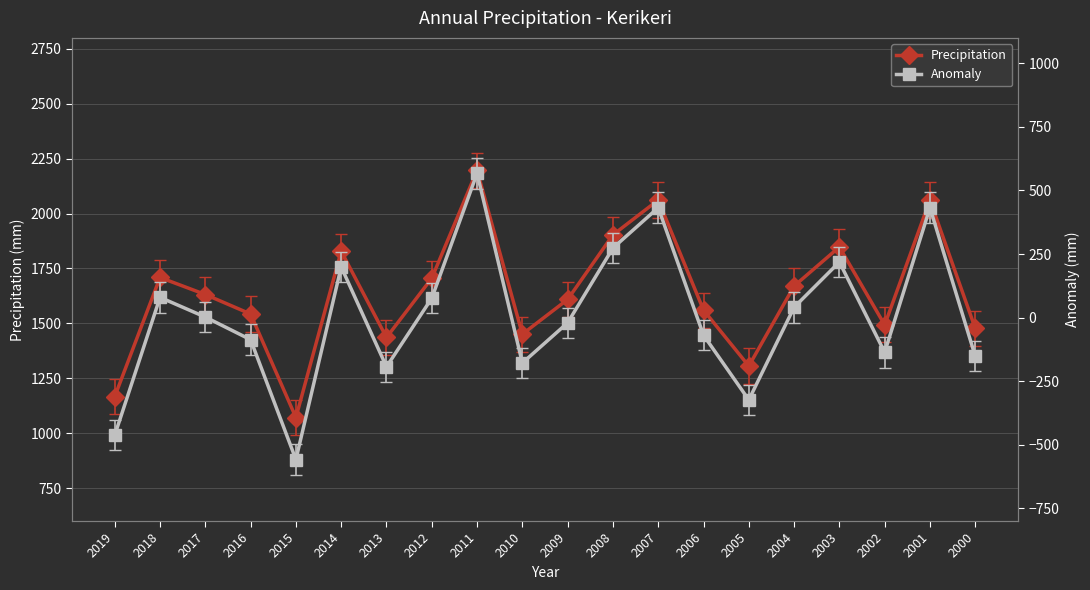

What is the maximum value for Anomaly?

567.3